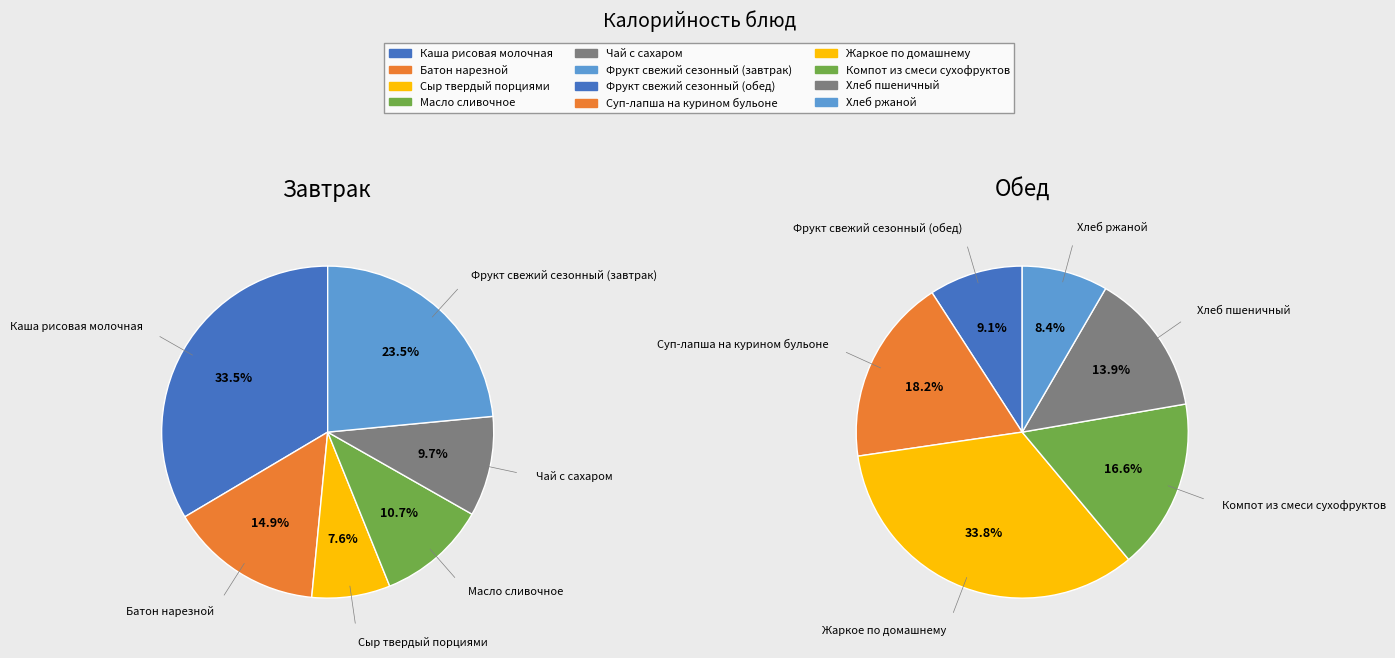

Count the number of slices in the pie.

6